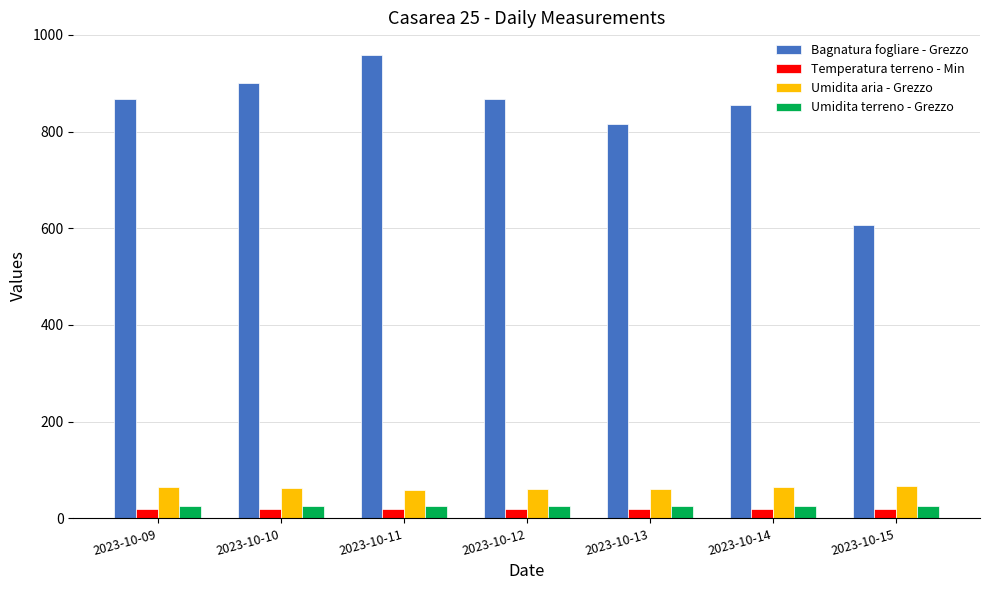

The value of Umidita aria - Grezzo at 2023-10-10 is 109.0. True or false?

False